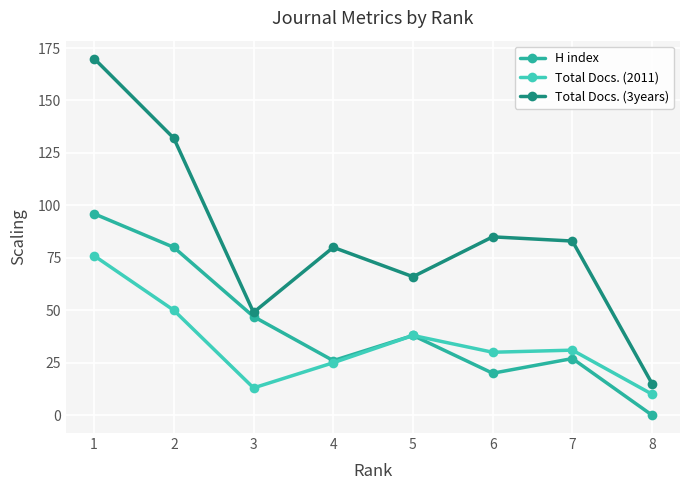

What is the minimum value for Total Docs. (3years)?

15